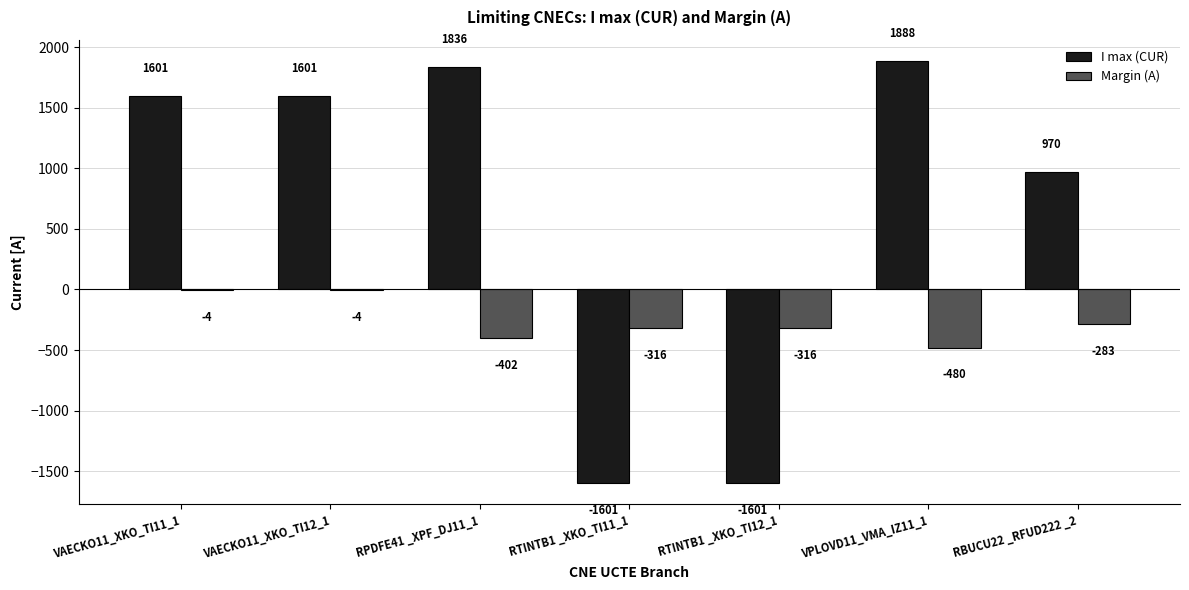

Does the chart contain stacked bars?

No